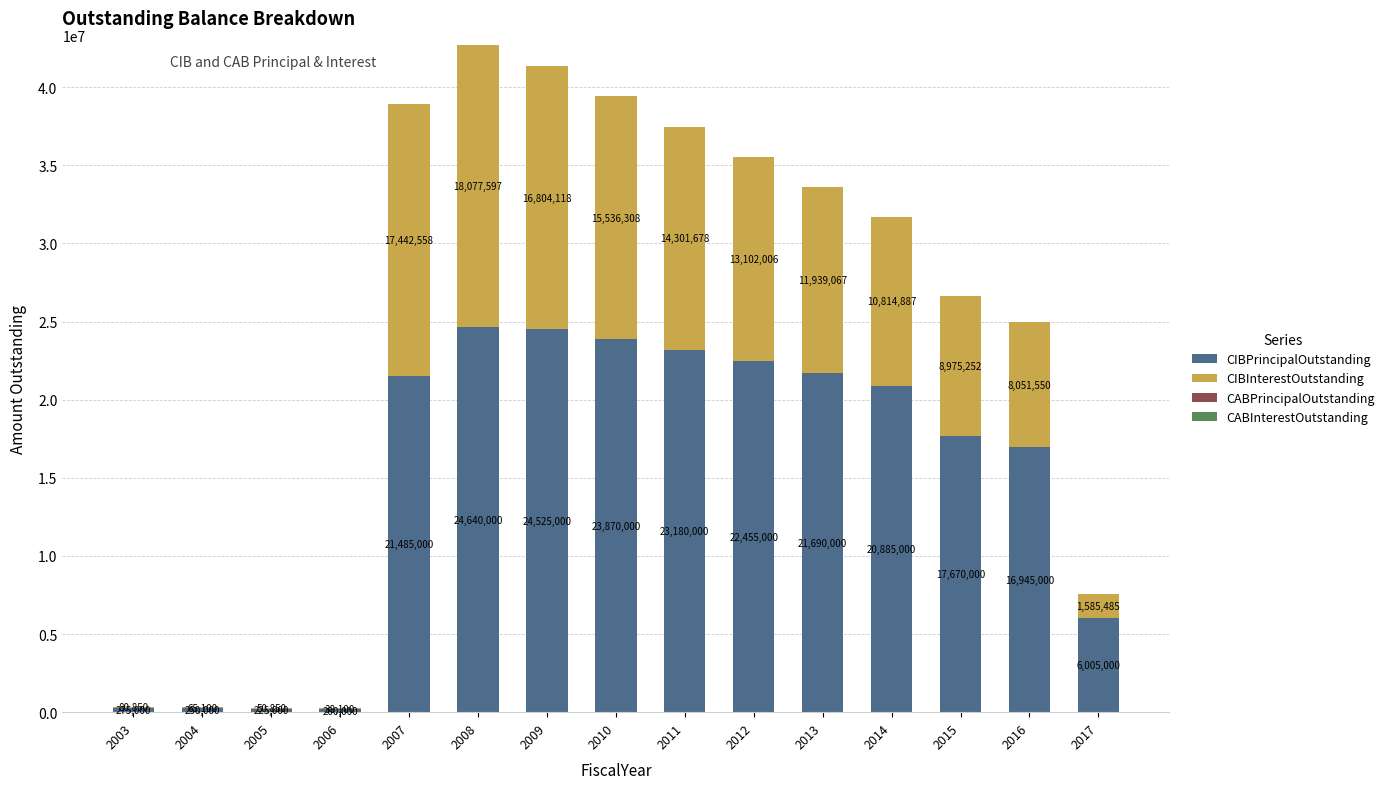

How many series are shown in this chart?

2